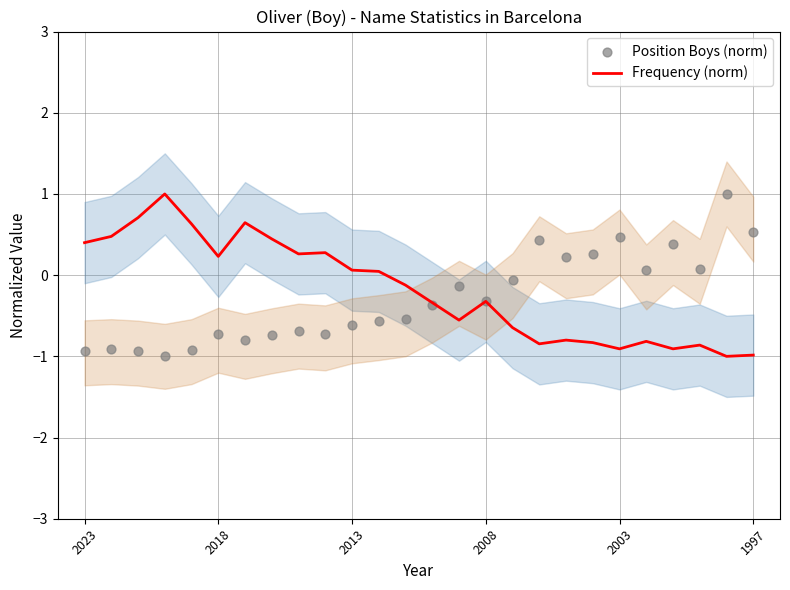

What is the maximum value for Frequency (norm)?

1.0